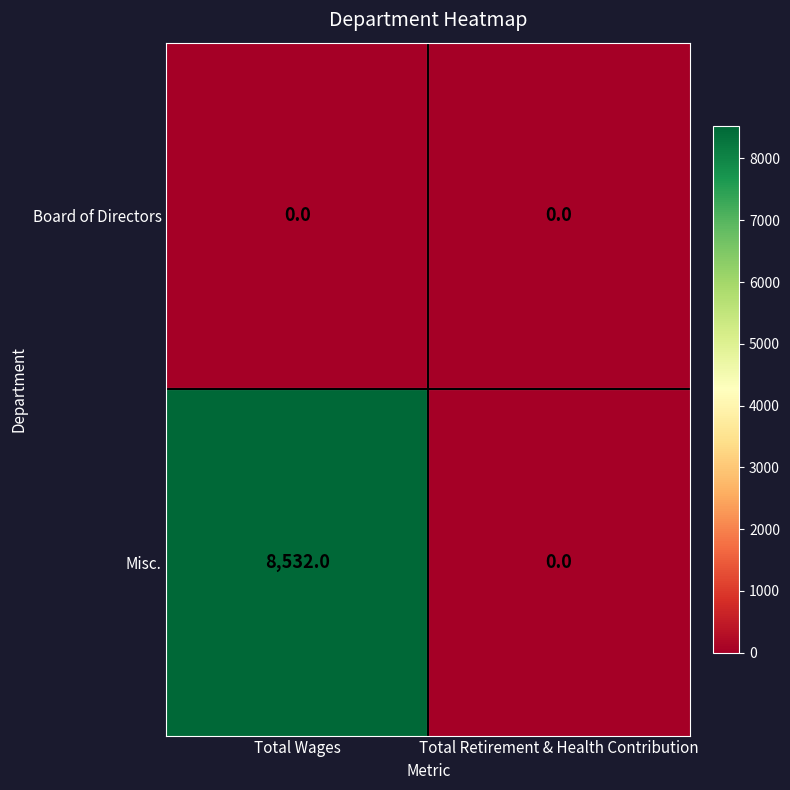

Which series has the largest range (max minus min)?

Misc.